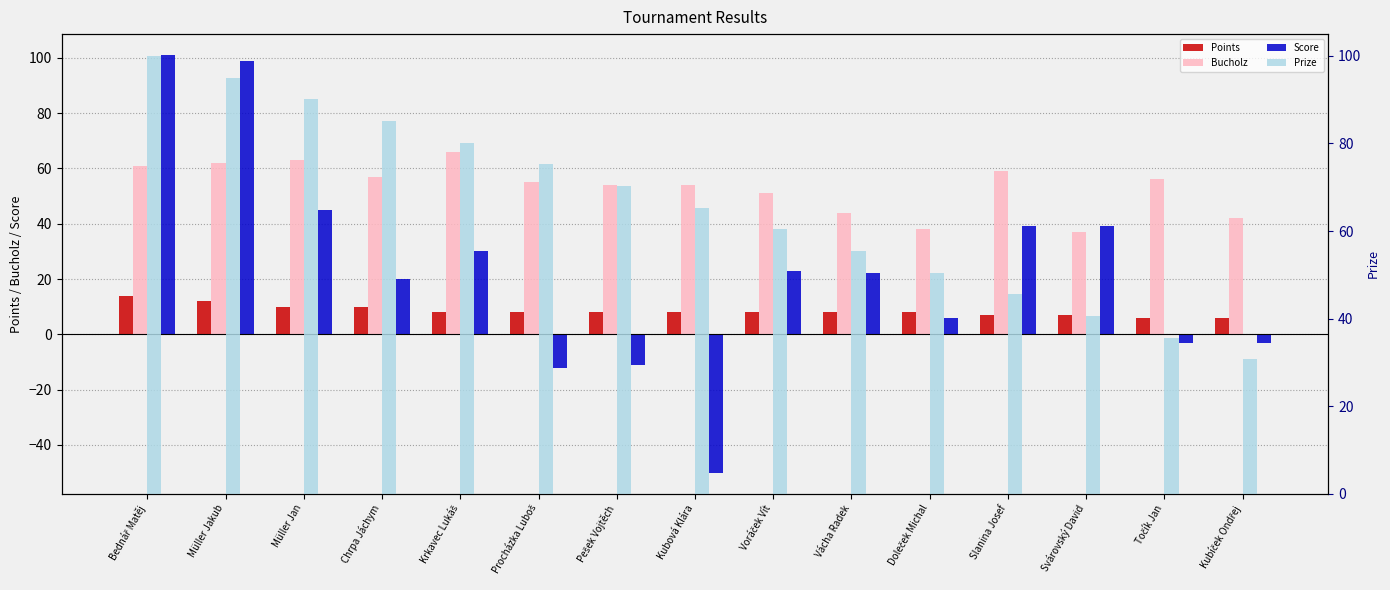

What is the difference between the highest and lowest values at Bednář Matěj?

87.0